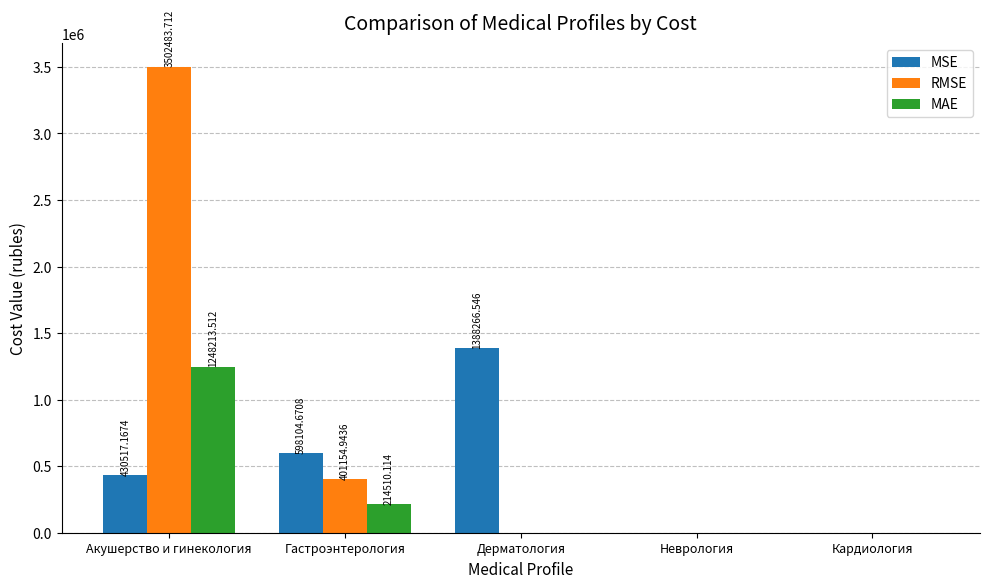

What is the sum of all RMSE values?

3903638.7